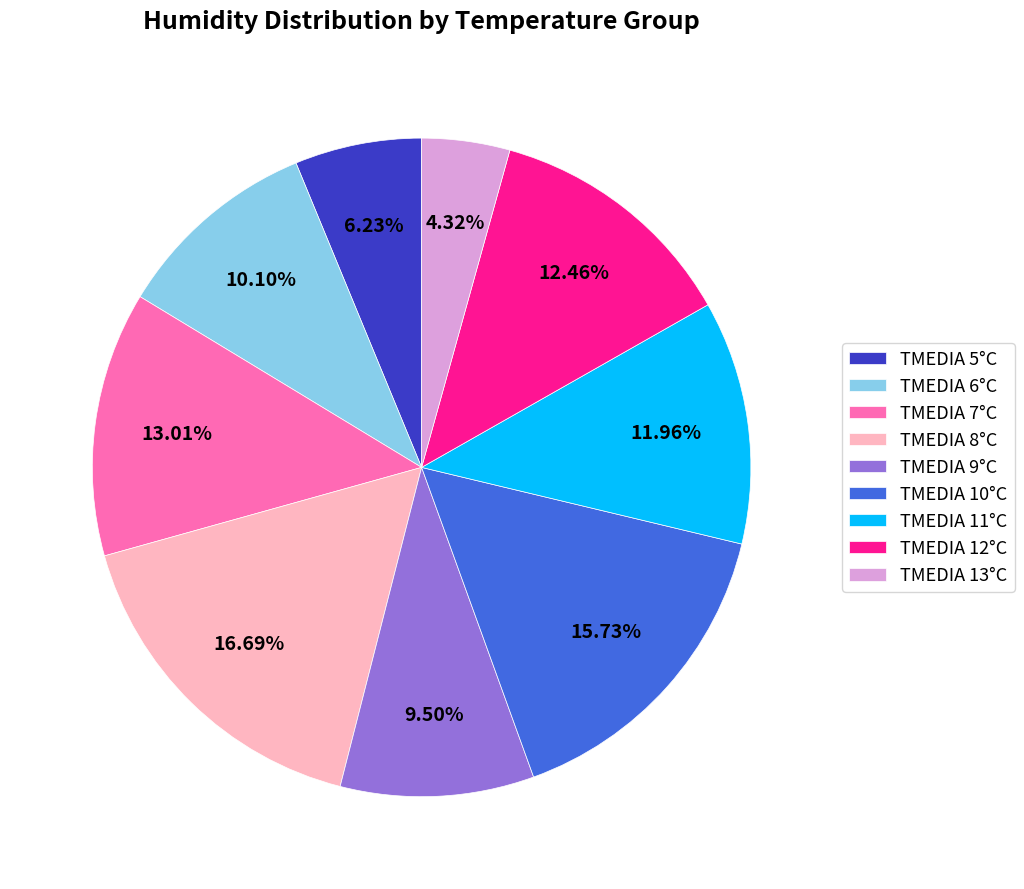

Which has a higher value, TMEDIA 11°C or TMEDIA 5°C?

TMEDIA 11°C